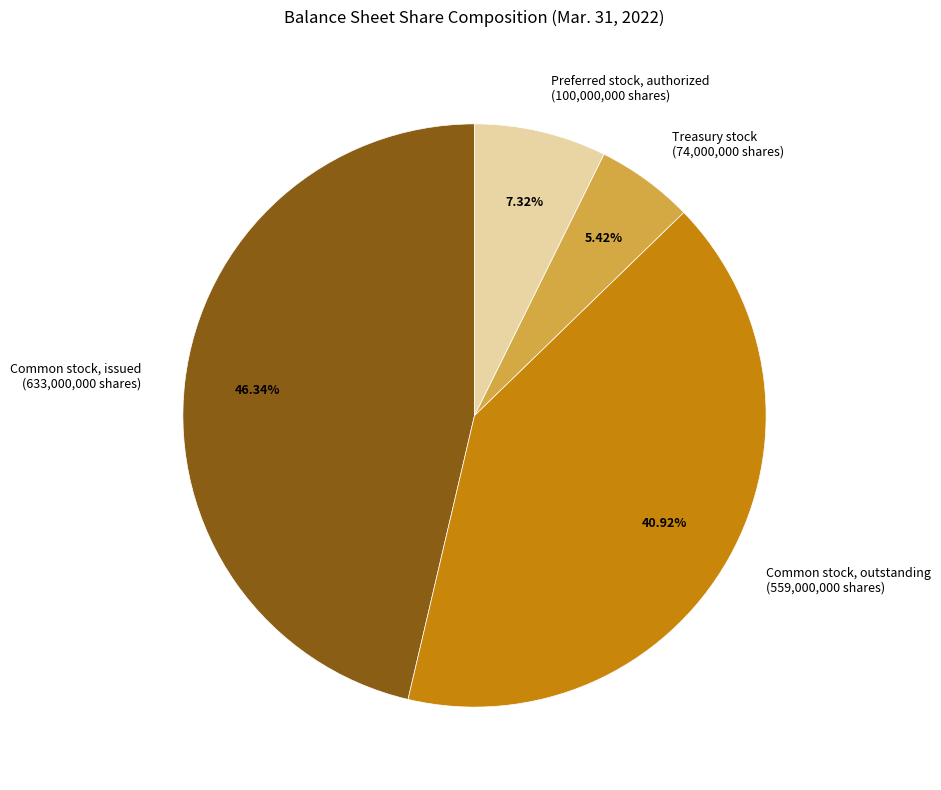

How many segments does this pie chart have?

4